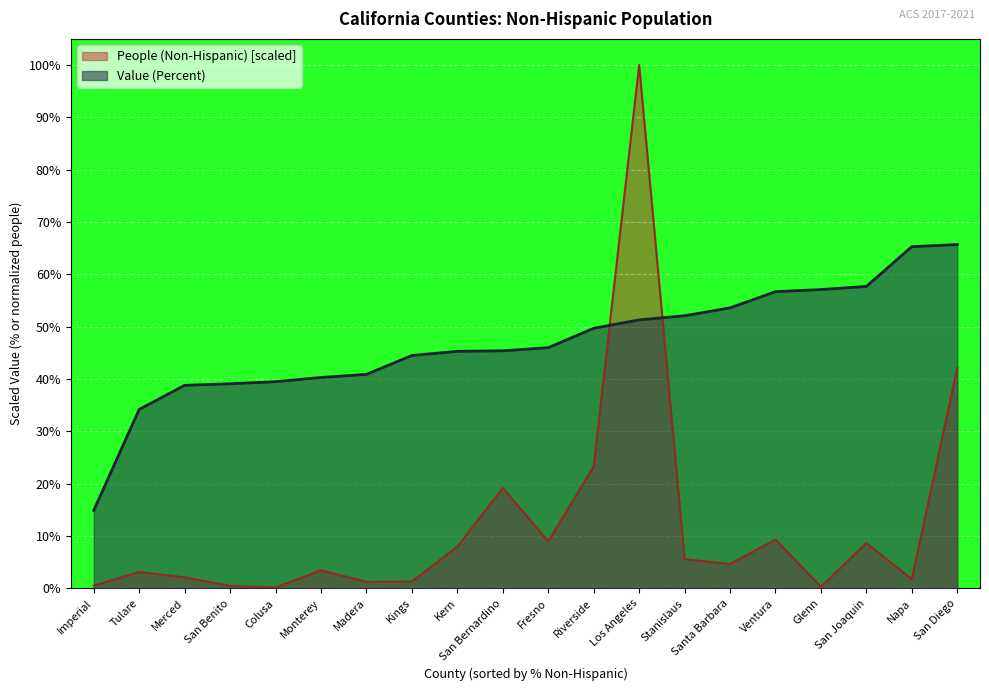

Between Madera and Riverside, which series saw the biggest shift?

People (Non-Hispanic) [scaled]